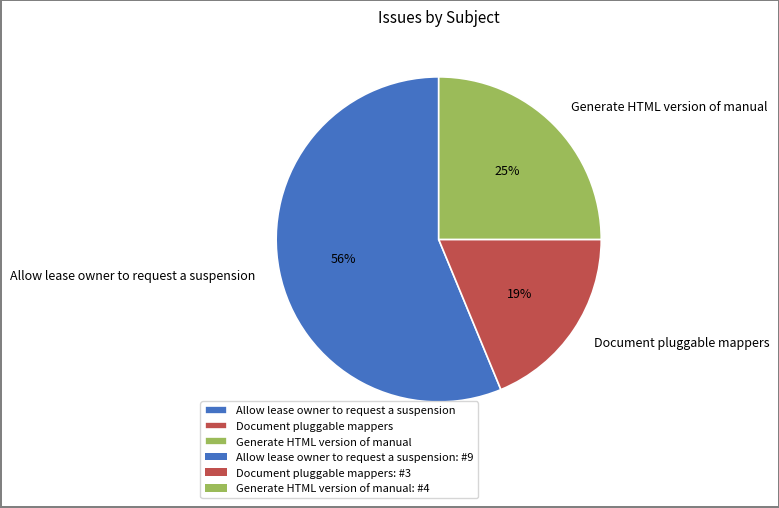

Between Generate HTML version of manual and Allow lease owner to request a suspension, which is larger?

Allow lease owner to request a suspension